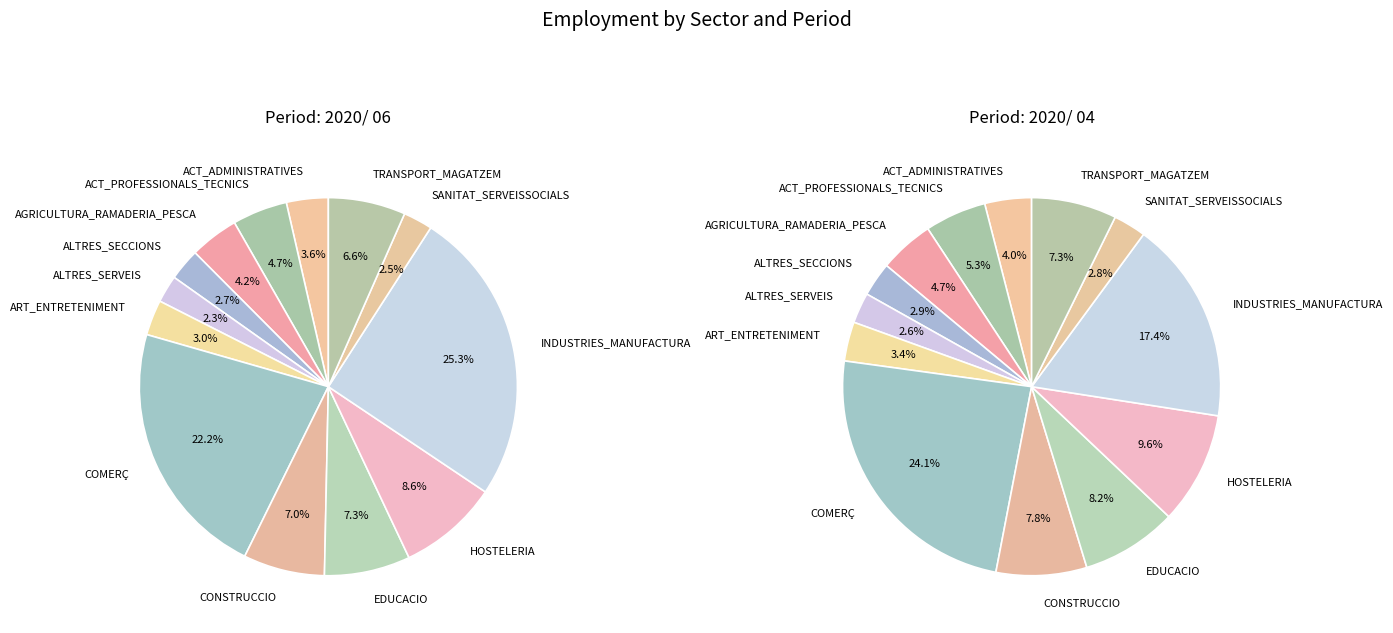

Which category has the biggest portion of the pie?

INDUSTRIES_MANUFACTURA